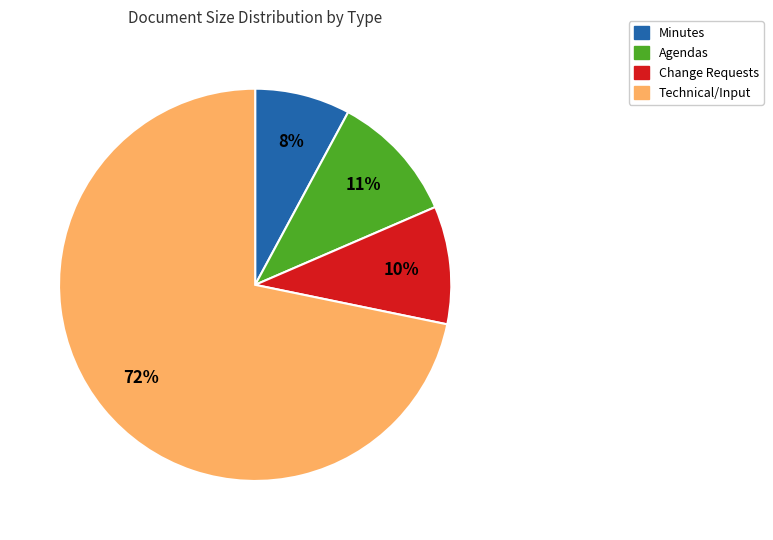

Is there any slice that represents more than half of the pie?

Yes